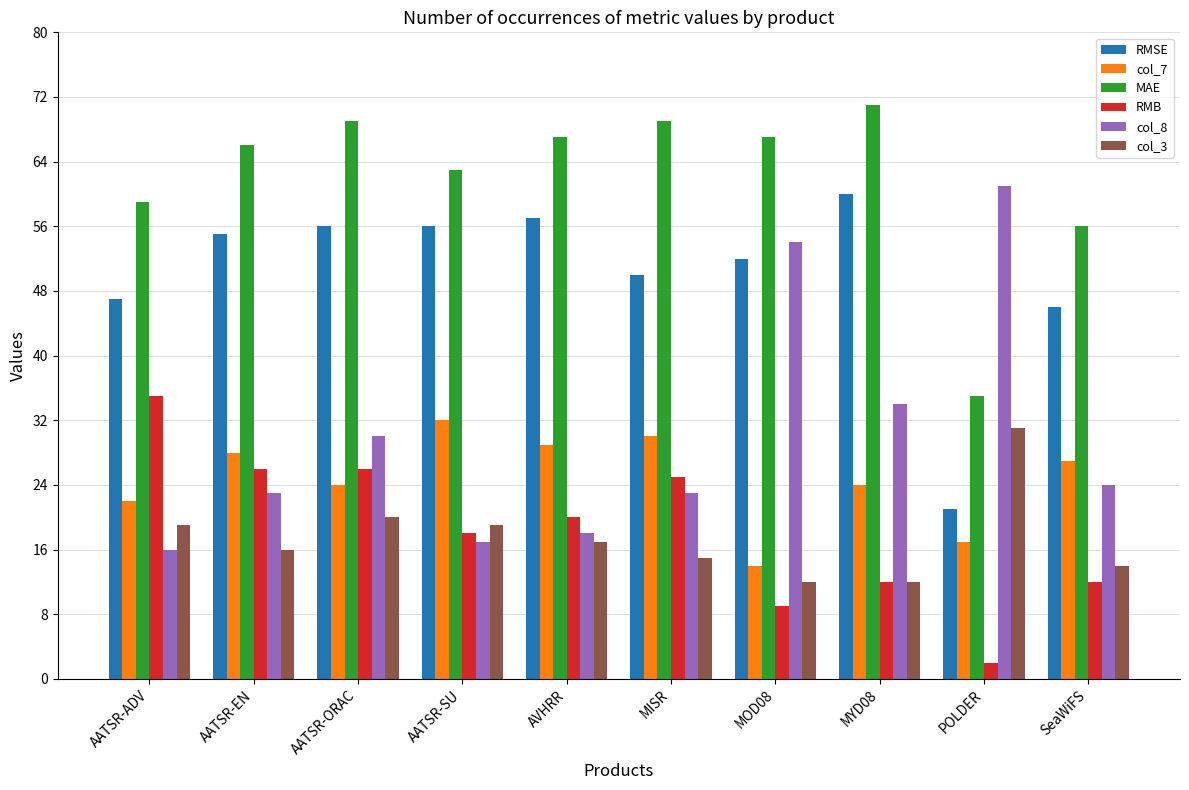

Reading right to left, what are all the values shown in this chart?

RMSE: 46	21	60	52	50	57	56	56	55	47
col_7: 27	17	24	14	30	29	32	24	28	22
MAE: 56	35	71	67	69	67	63	69	66	59
RMB: 12	2	12	9	25	20	18	26	26	35
col_8: 24	61	34	54	23	18	17	30	23	16
col_3: 14	31	12	12	15	17	19	20	16	19